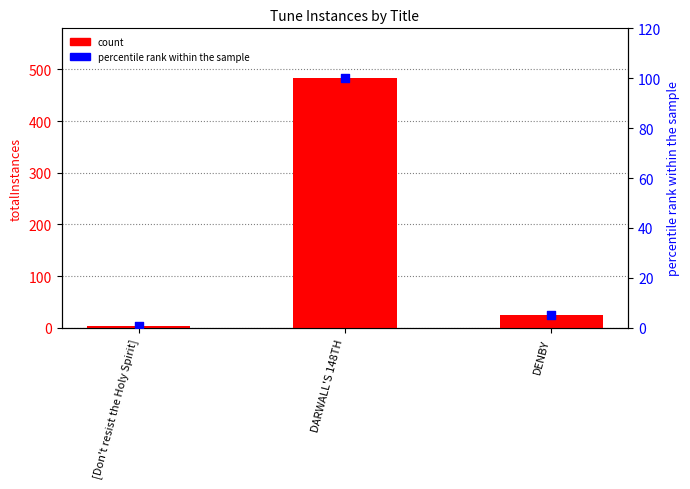

Which series contains the lowest Y value?

percentile rank within the sample